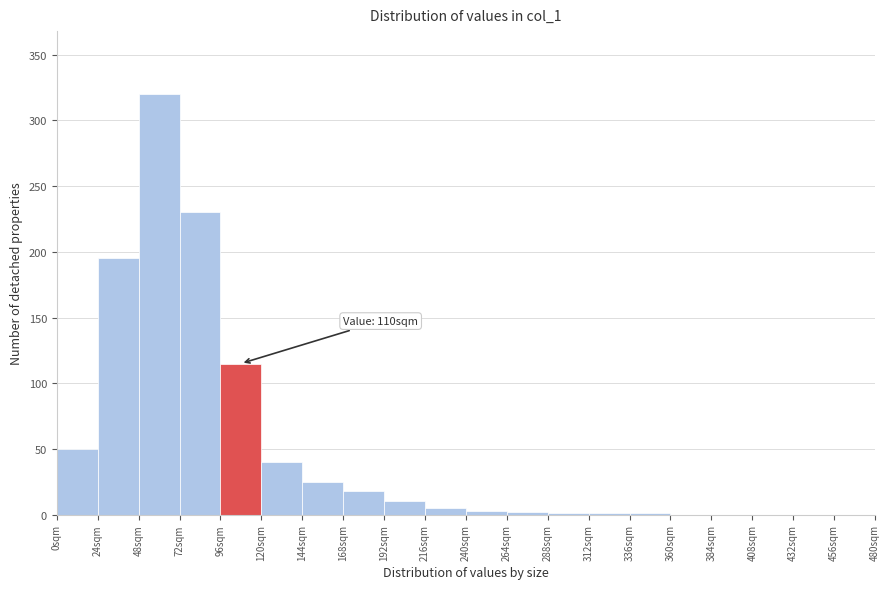

Which range on the x-axis has the tallest bar?

48 to 72